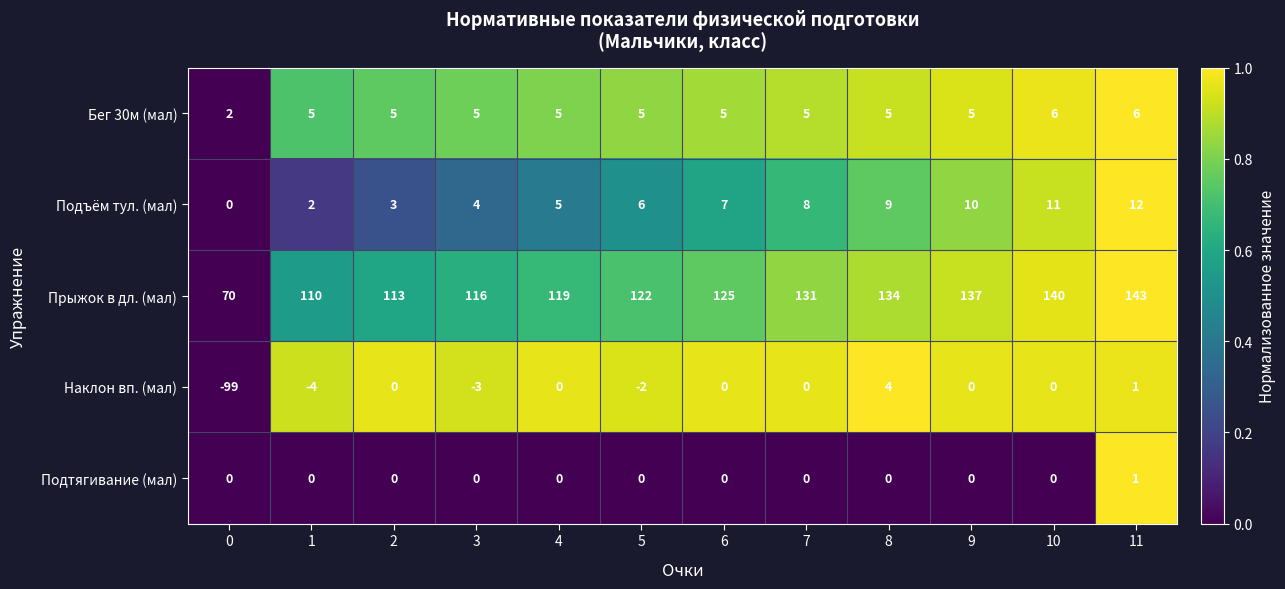

What is the average value of the Наклон вп. (мал) series?

-9